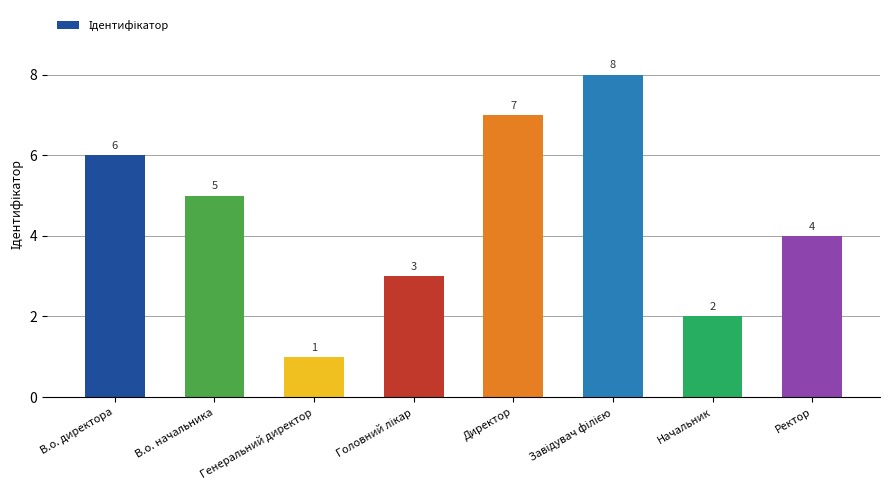

What is the label of the 4th bar from the right?

Директор